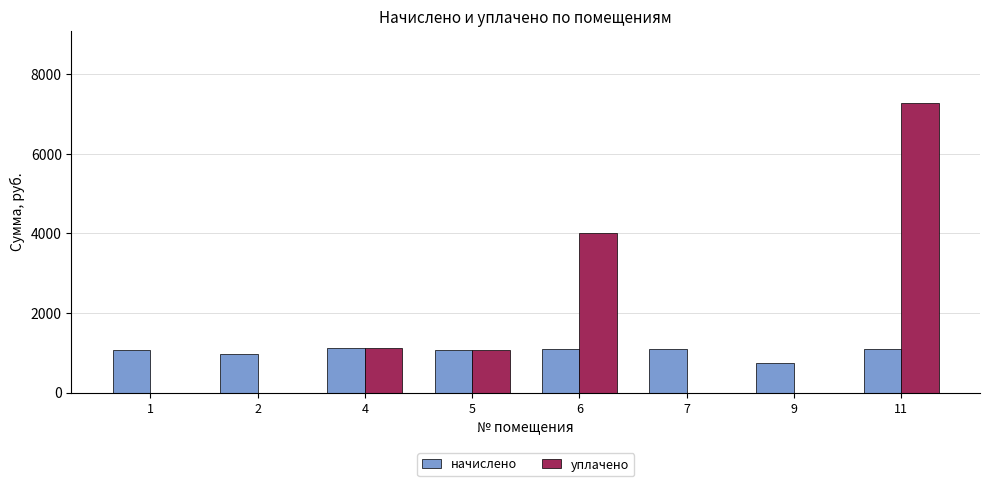

What is the sum of the уплачено values at 7 and 6?

4000.0